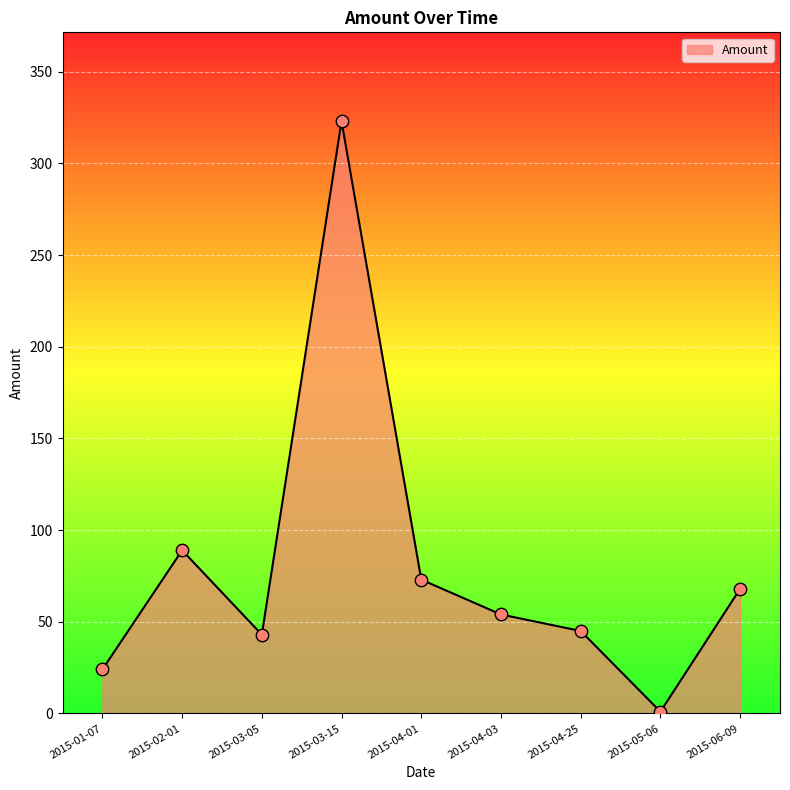

What is the change in value from 2015-03-05 to 2015-05-06?

-42